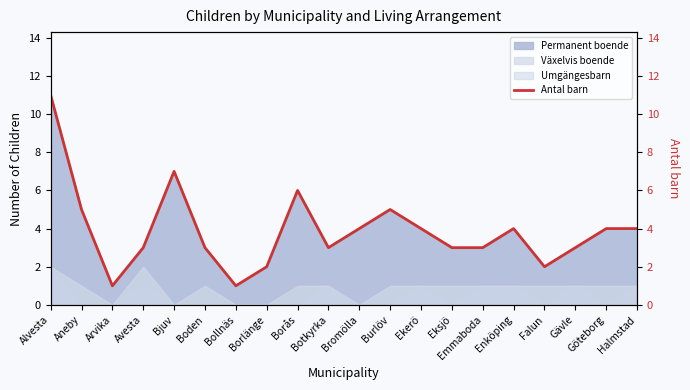

What is the value of the 4th point from the left?

3